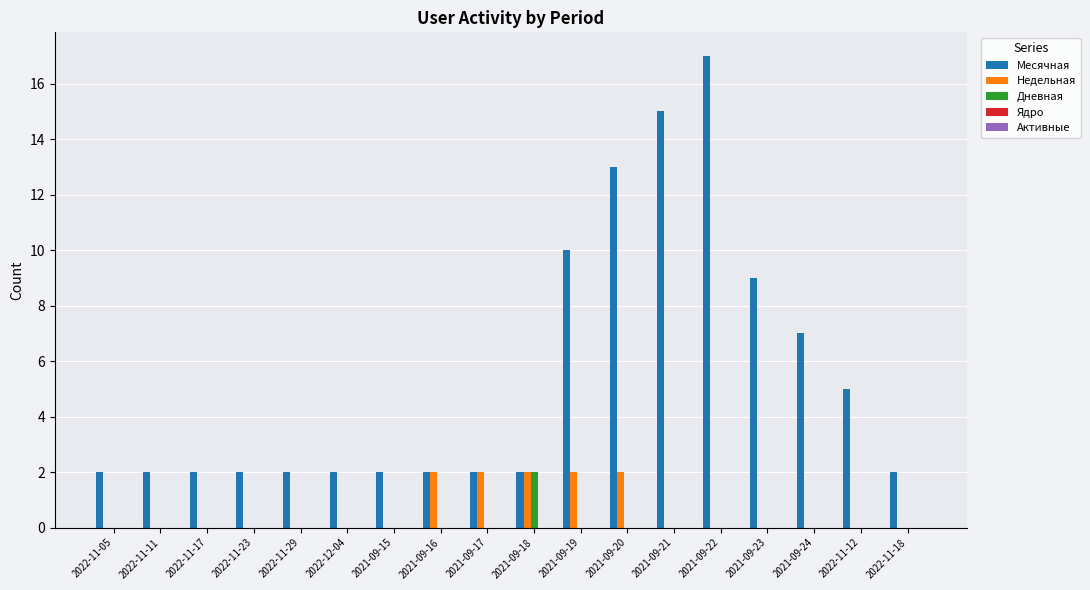

Which series has the largest total across all categories?

Месячная